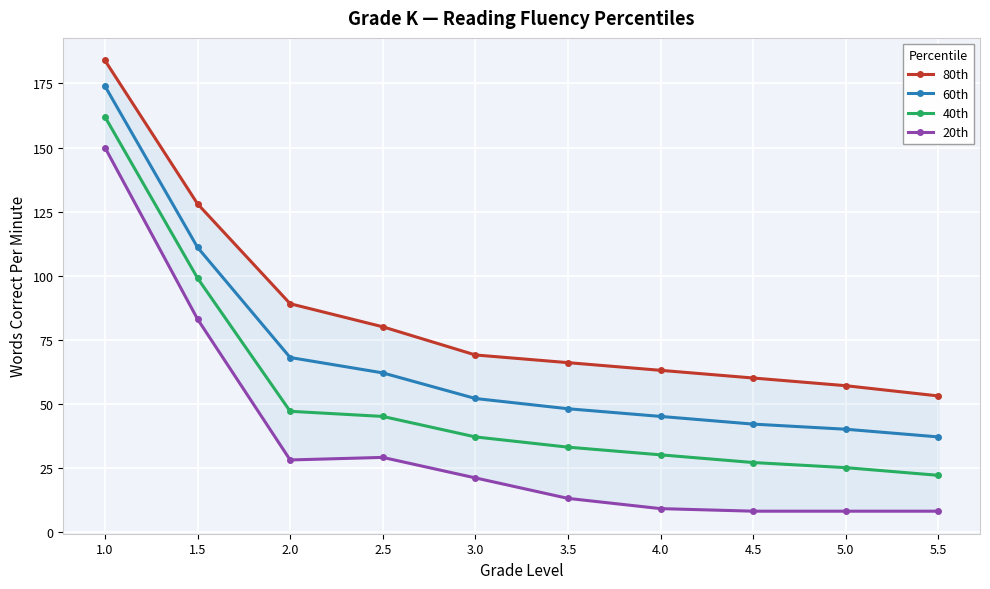

True or false: 80th and 60th cross at least once.

False